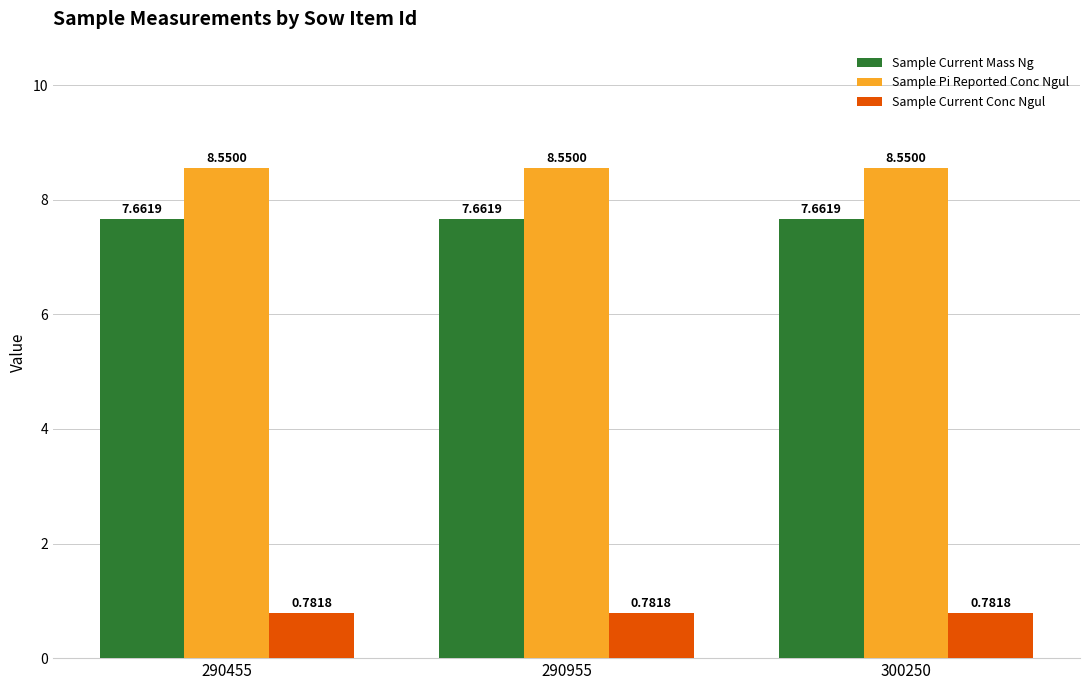

What is the sum of all Sample Pi Reported Conc Ngul values?

25.7